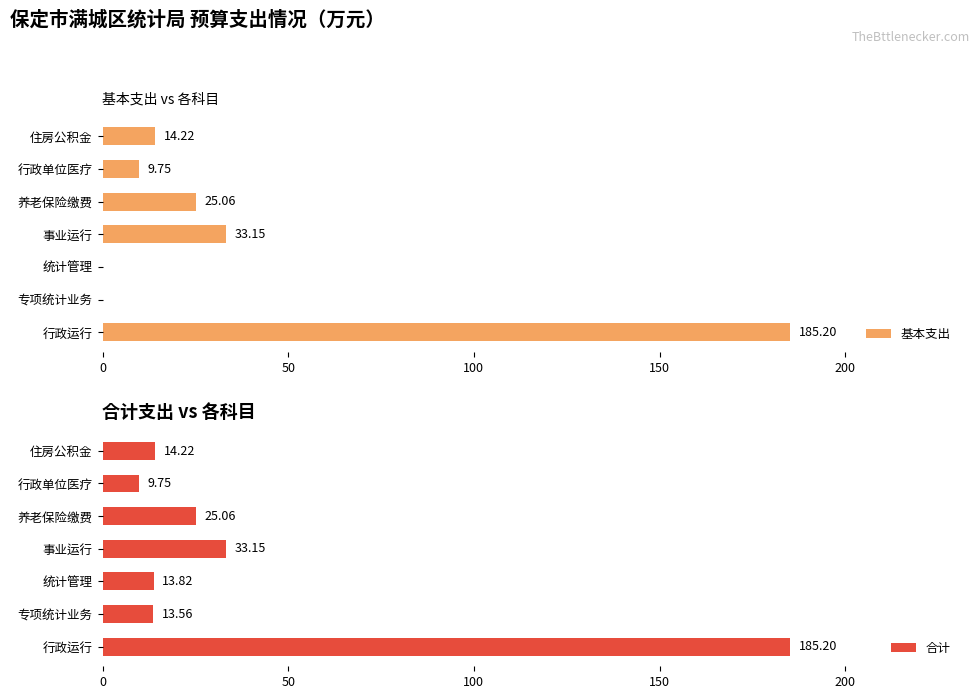

What is the sum of all 基本支出 values?

267.4